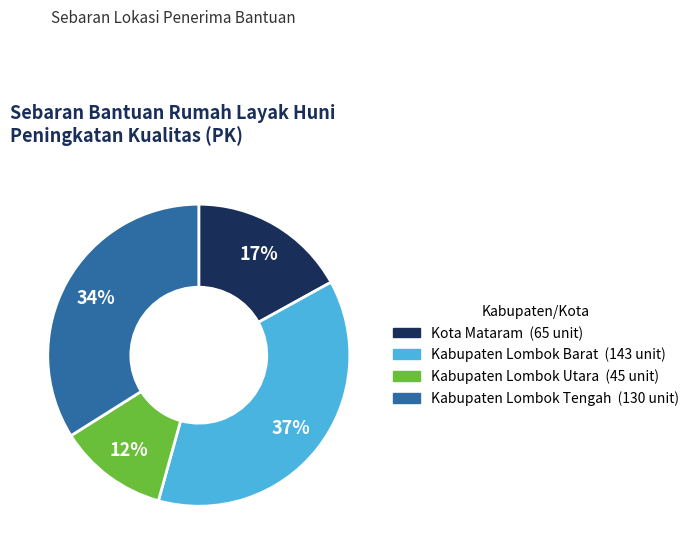

True or false: Kabupaten Lombok Barat accounts for 37% of the total.

True